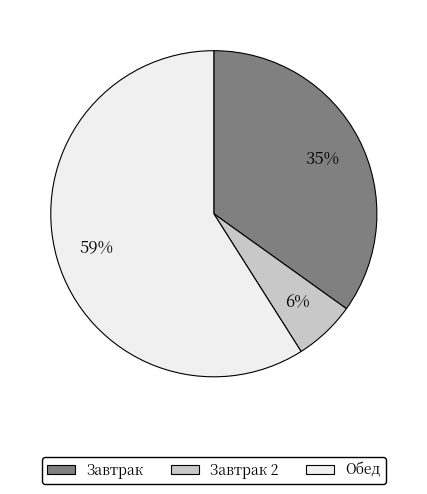

To the nearest percent, what is the difference between the largest and smallest slice percentages?

53%